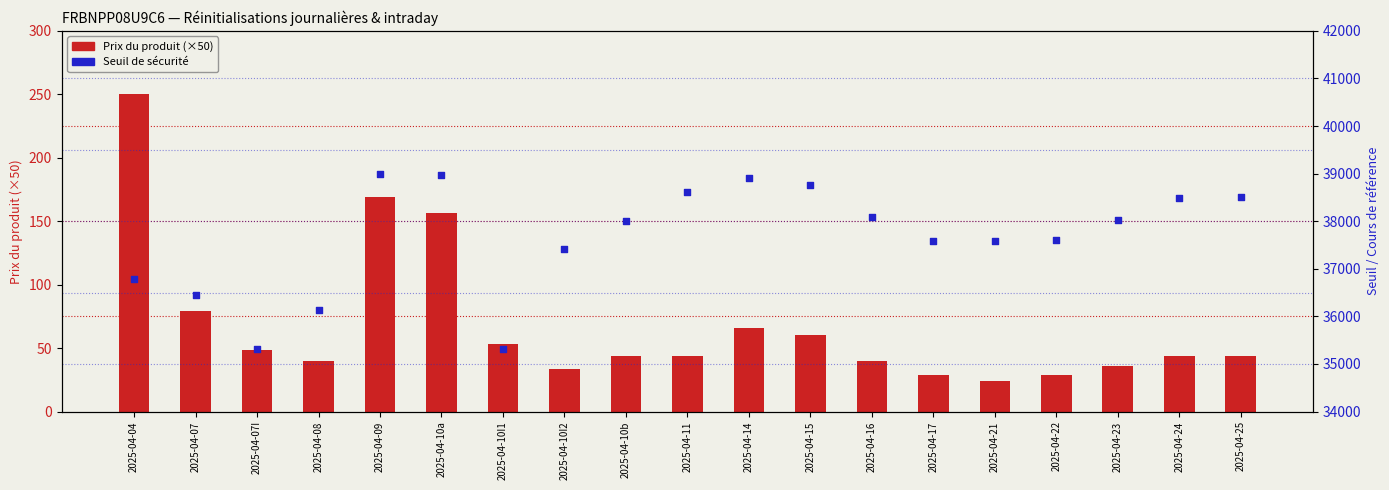

At how many categories does at least one series exceed 22583?

19